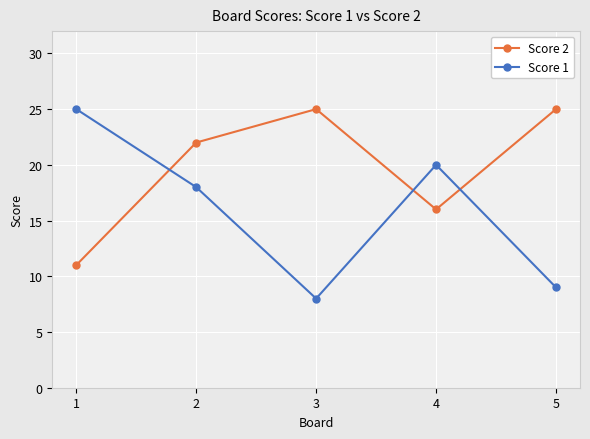

At how many categories does at least one series exceed 23?

3